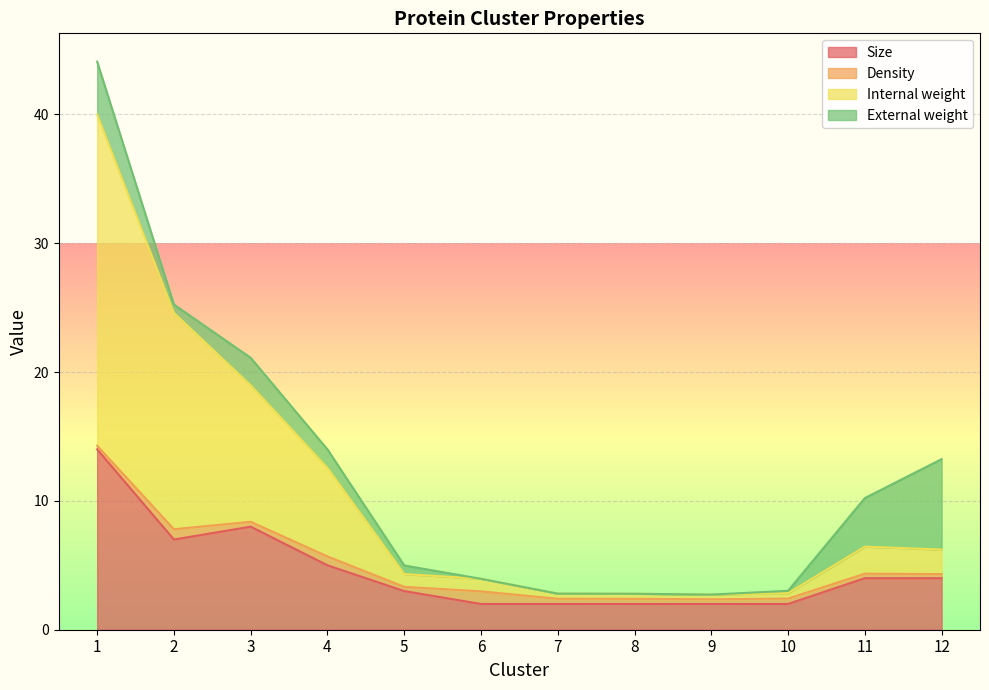

Read the Size value at 3.

8.0